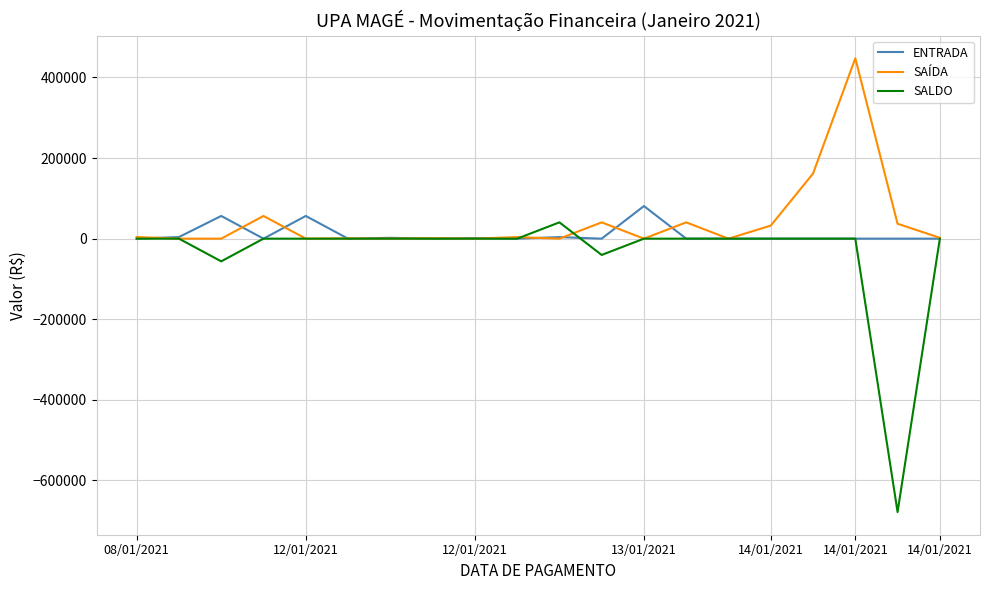

What is the lowest value of the SALDO series?

-678466.4